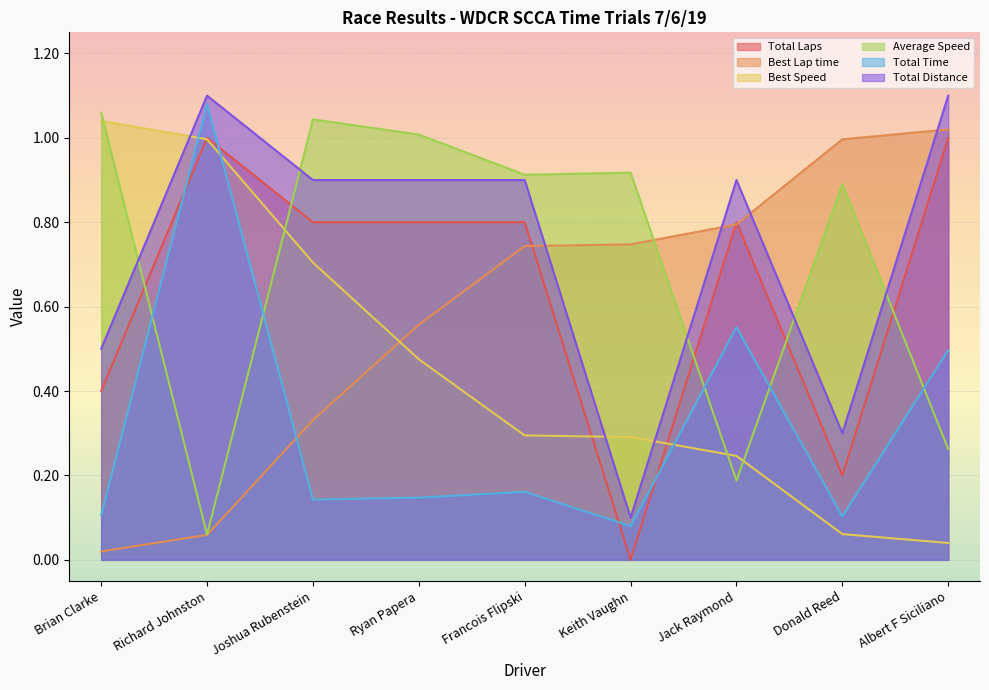

What is the difference between the second highest and second lowest values in the Best Lap time series?

0.9